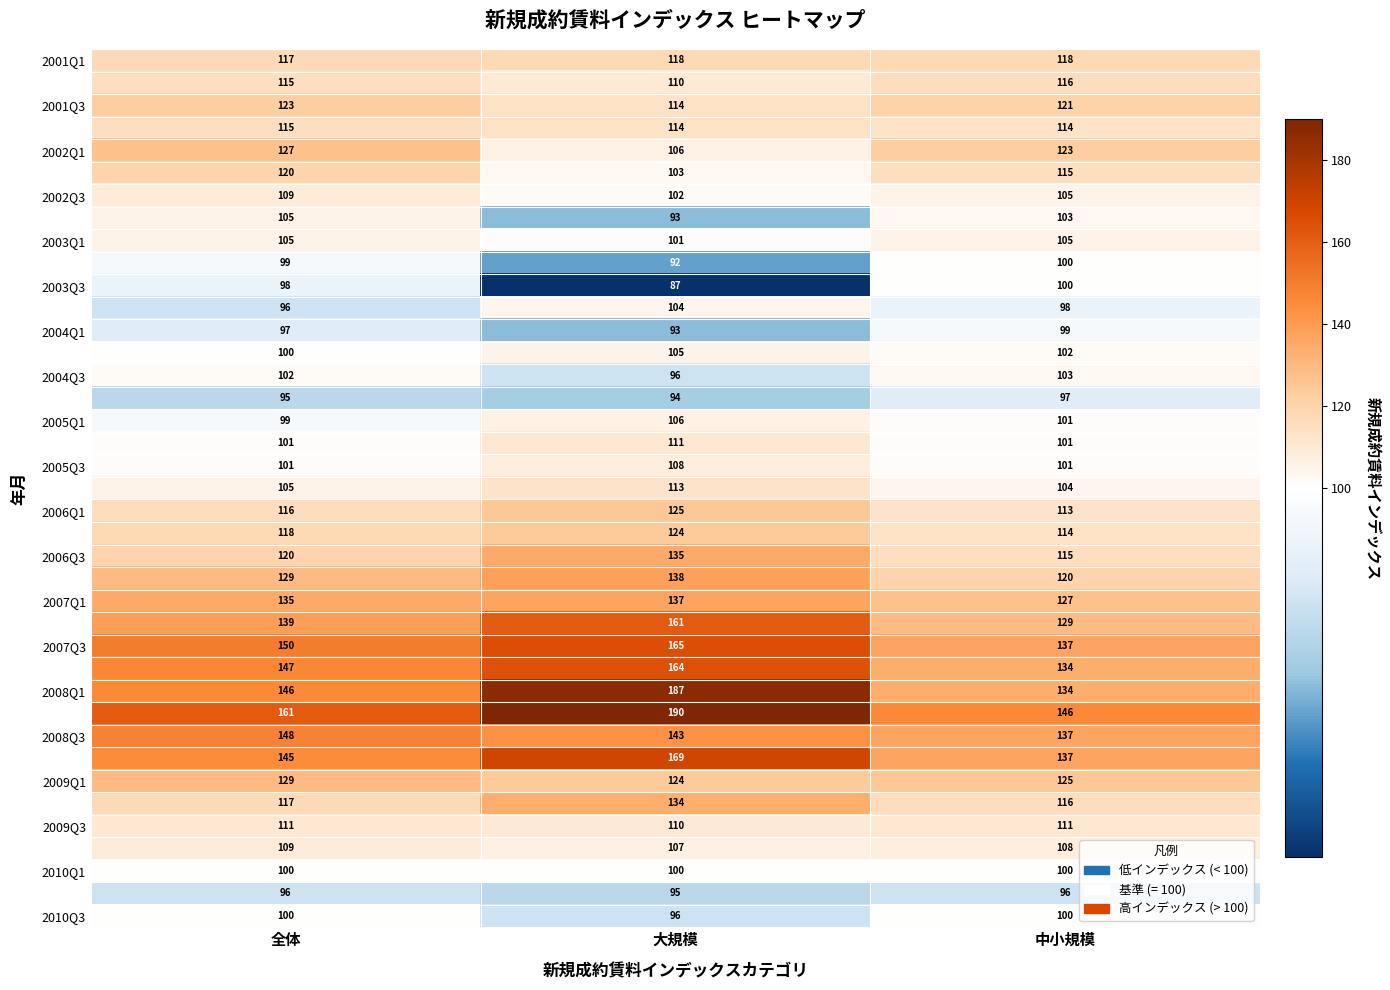

What is the difference between the highest and lowest values at 全体?

66